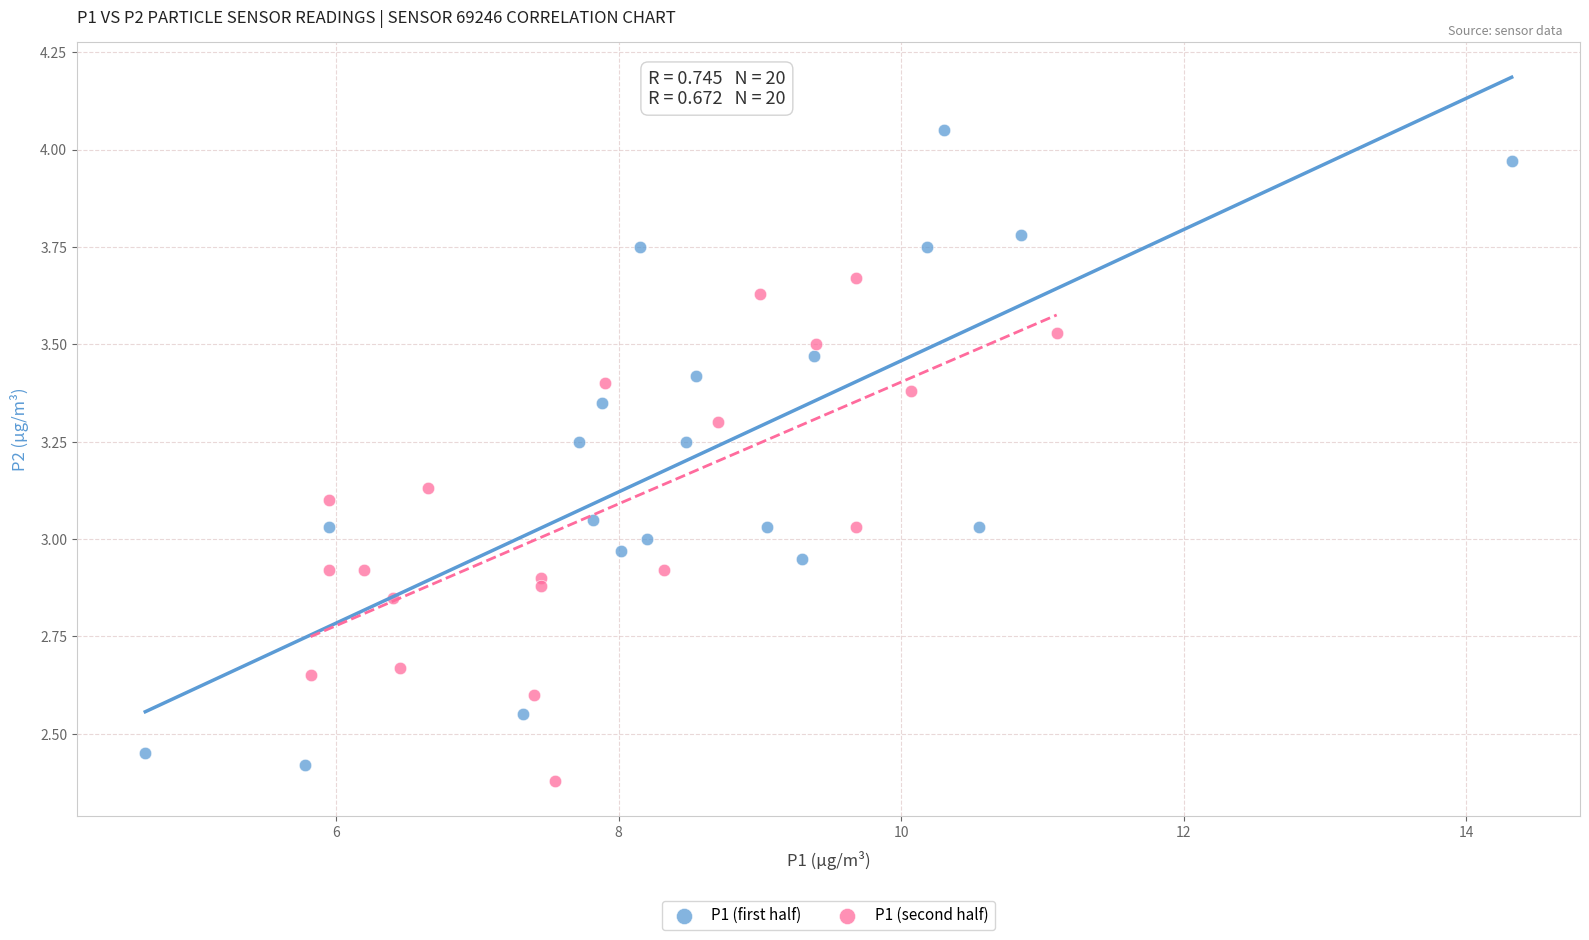

Which series contains the highest Y value?

P1 (first half)